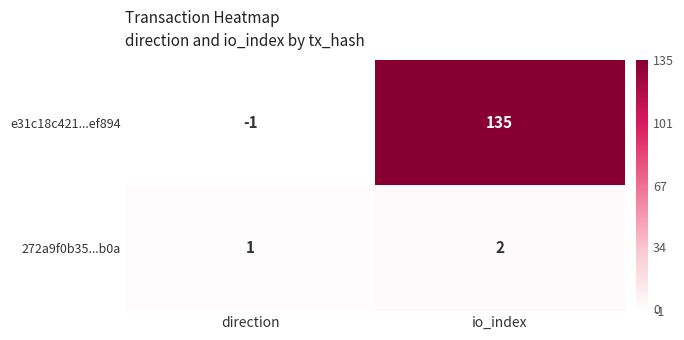

The value of 272a9f0b35...b0a at io_index is 2. True or false?

True